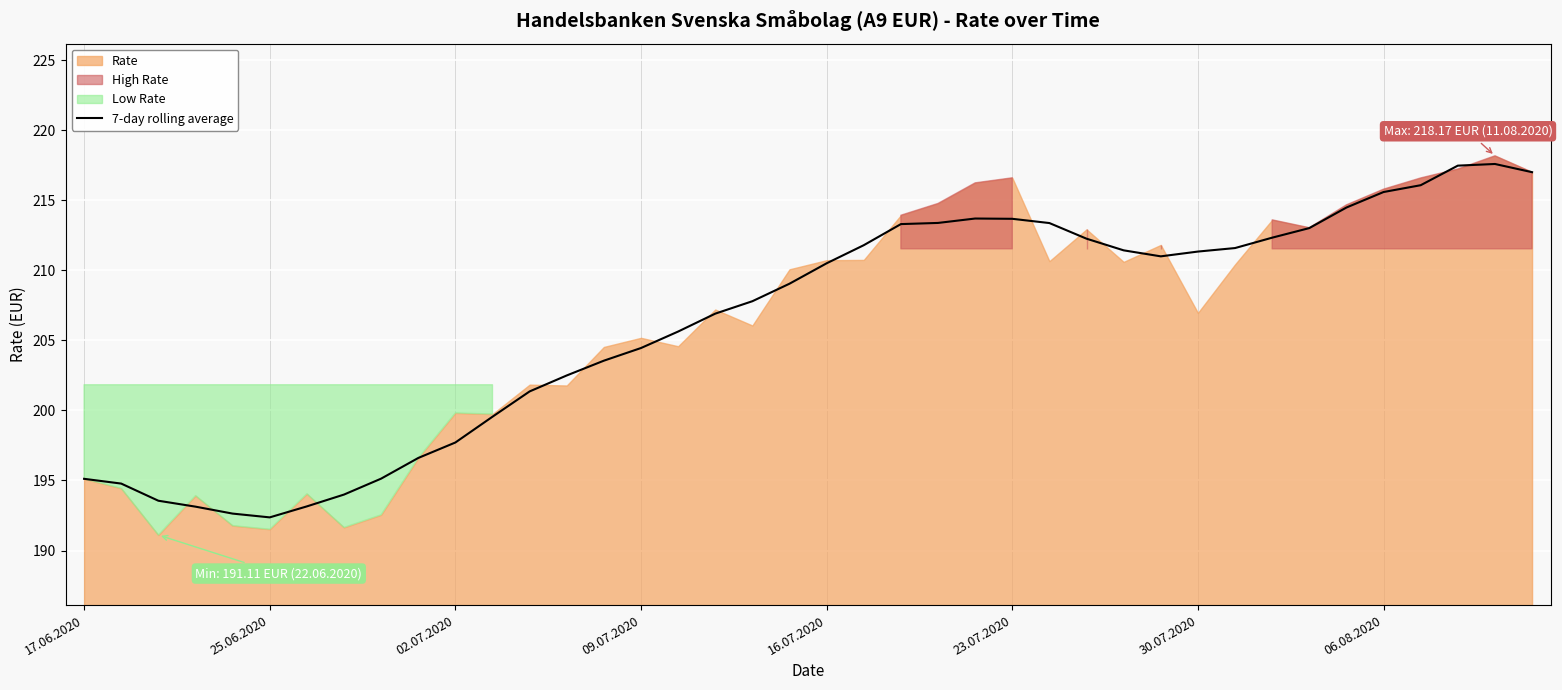

Where does the 7-day rolling average series first go above 210?

16.07.2020